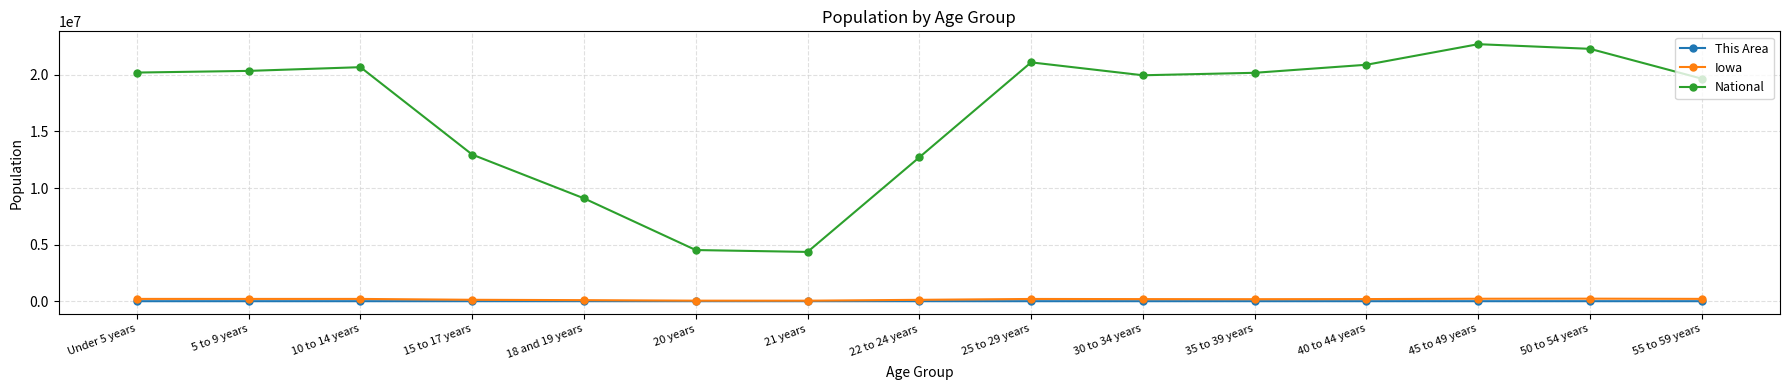

True or false: This Area and National intersect in this chart.

False